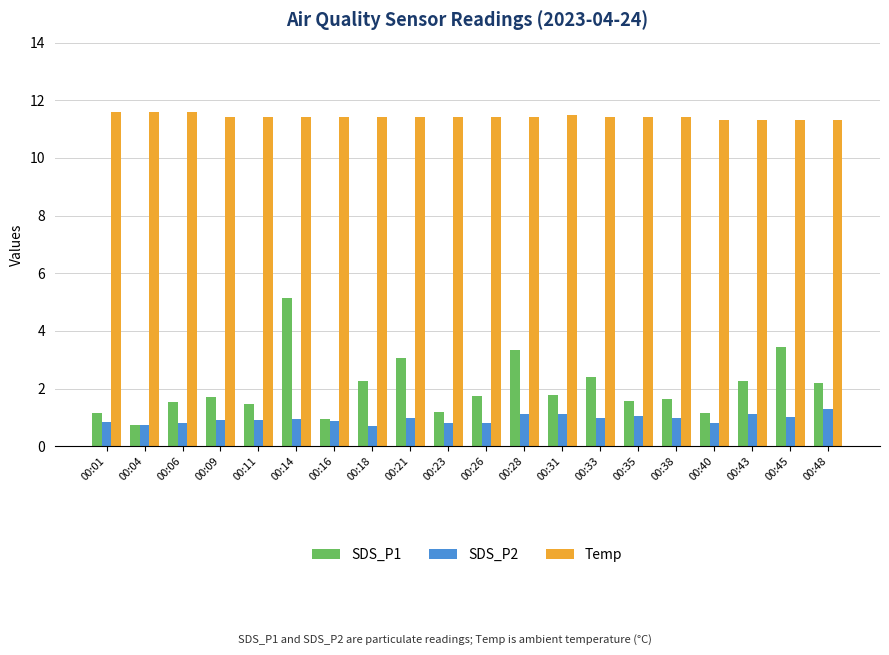

What is the minimum value for Temp?

11.3